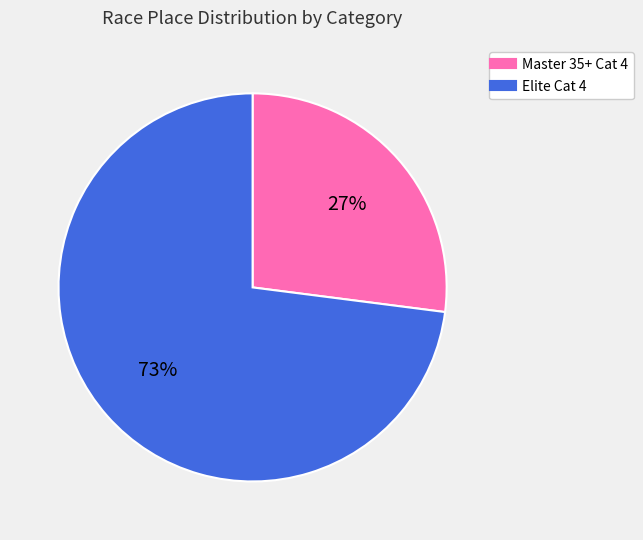

Is it true that Master 35+ Cat 4 is 21% of the pie?

False